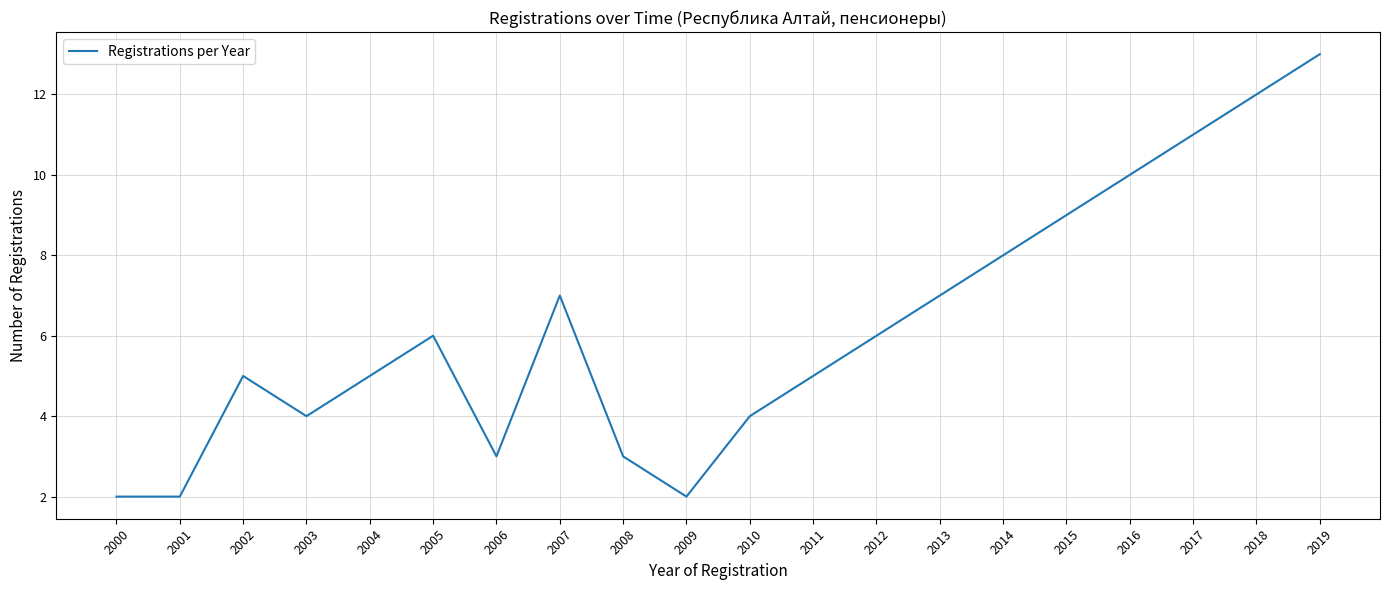

What is the change in value from 2005 to 2015?

+3